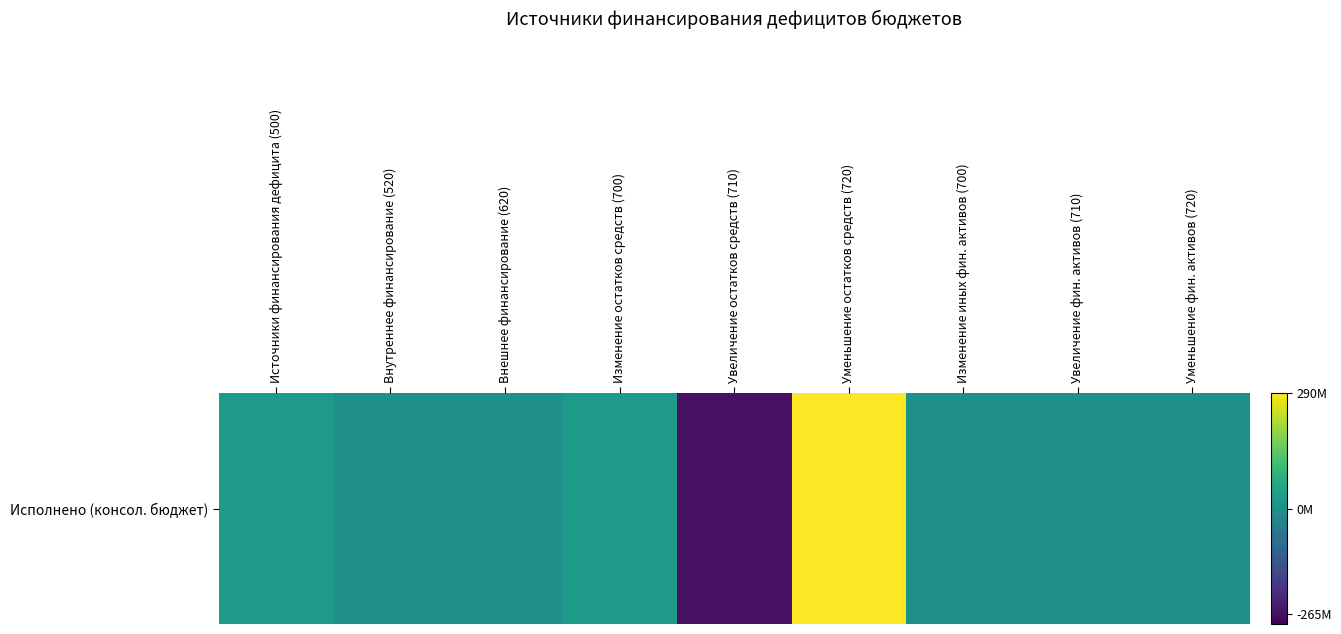

The chart shows a value of 0.0 at Изменение иных фин. активов (700). True or false?

True